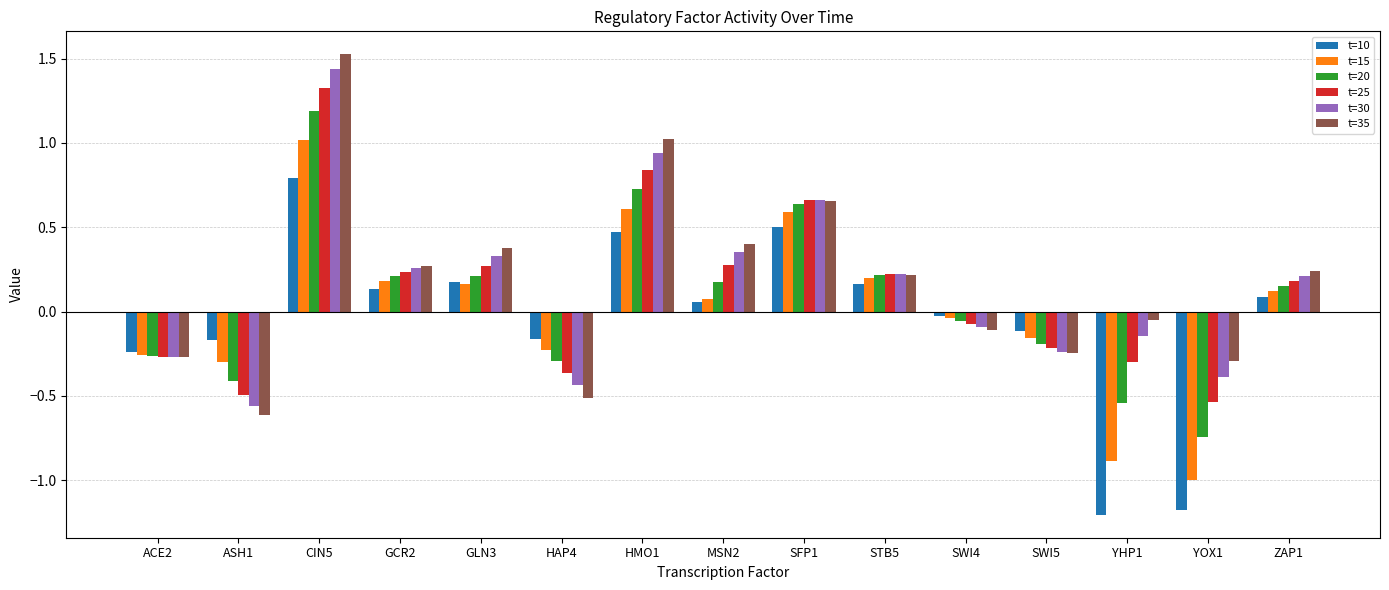

Which category has the lowest value in the t=35 series?

ASH1